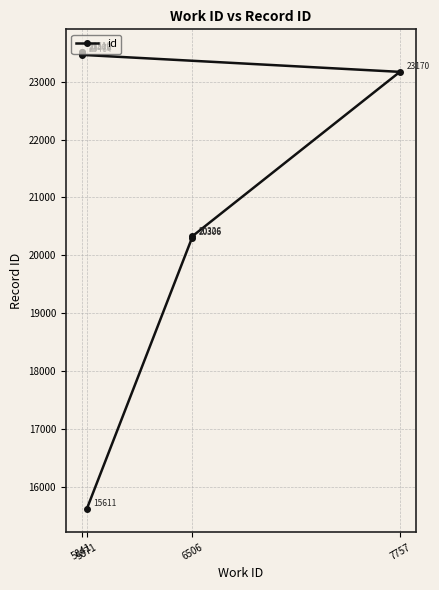

What is the value of the 5th point from the left?

23464